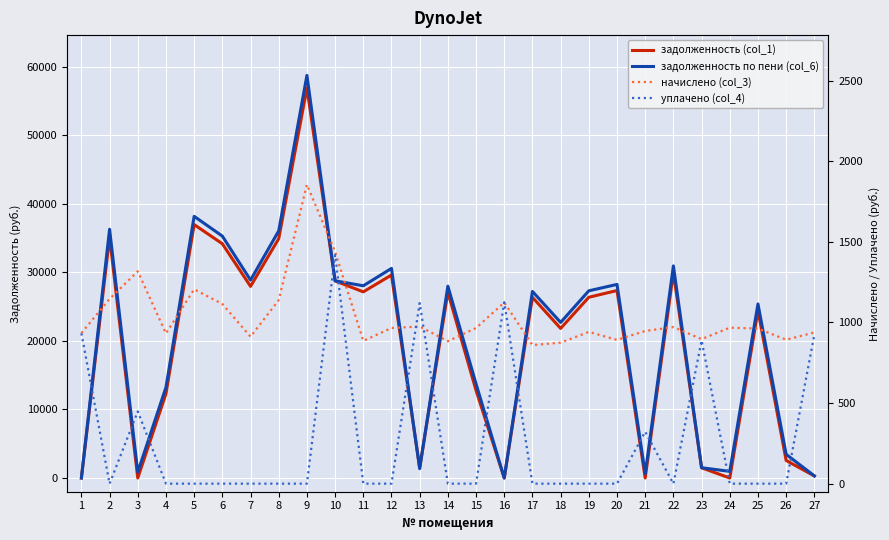

At which label does начислено (col_3) reach its peak?

9